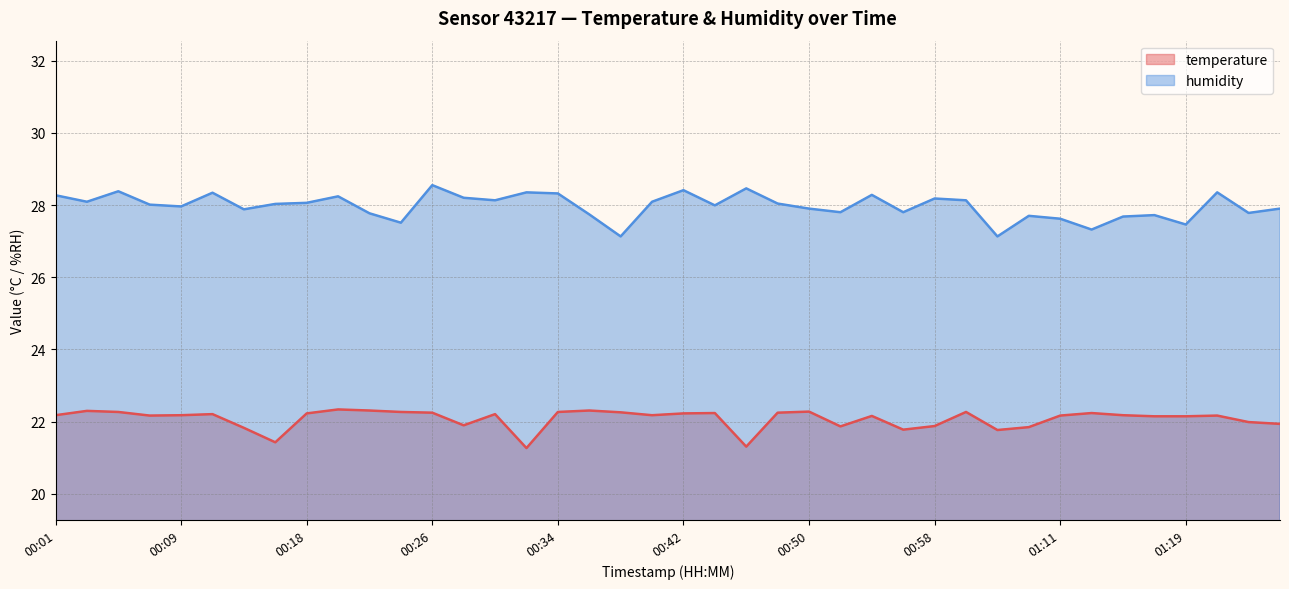

What is the maximum value for humidity?

28.6